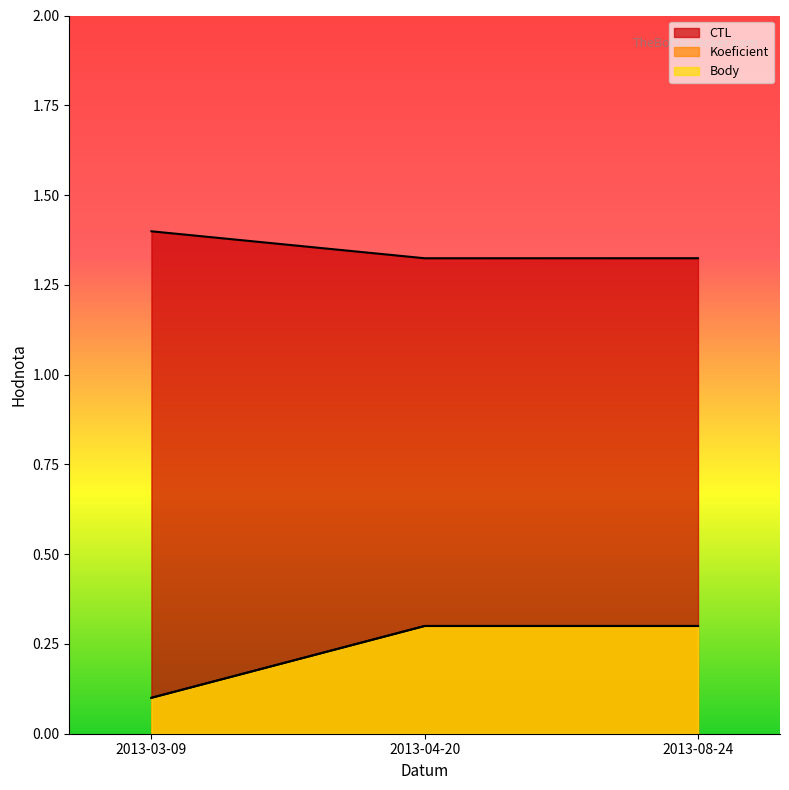

Reading left to right, transcribe all the data shown in this chart.

CTL: 2013-03-09=1.4	2013-04-20=1.3	2013-08-24=1.3
Koeficient: 2013-03-09=0.1	2013-04-20=0.3	2013-08-24=0.3
Body: 2013-03-09=0.1	2013-04-20=0.3	2013-08-24=0.3